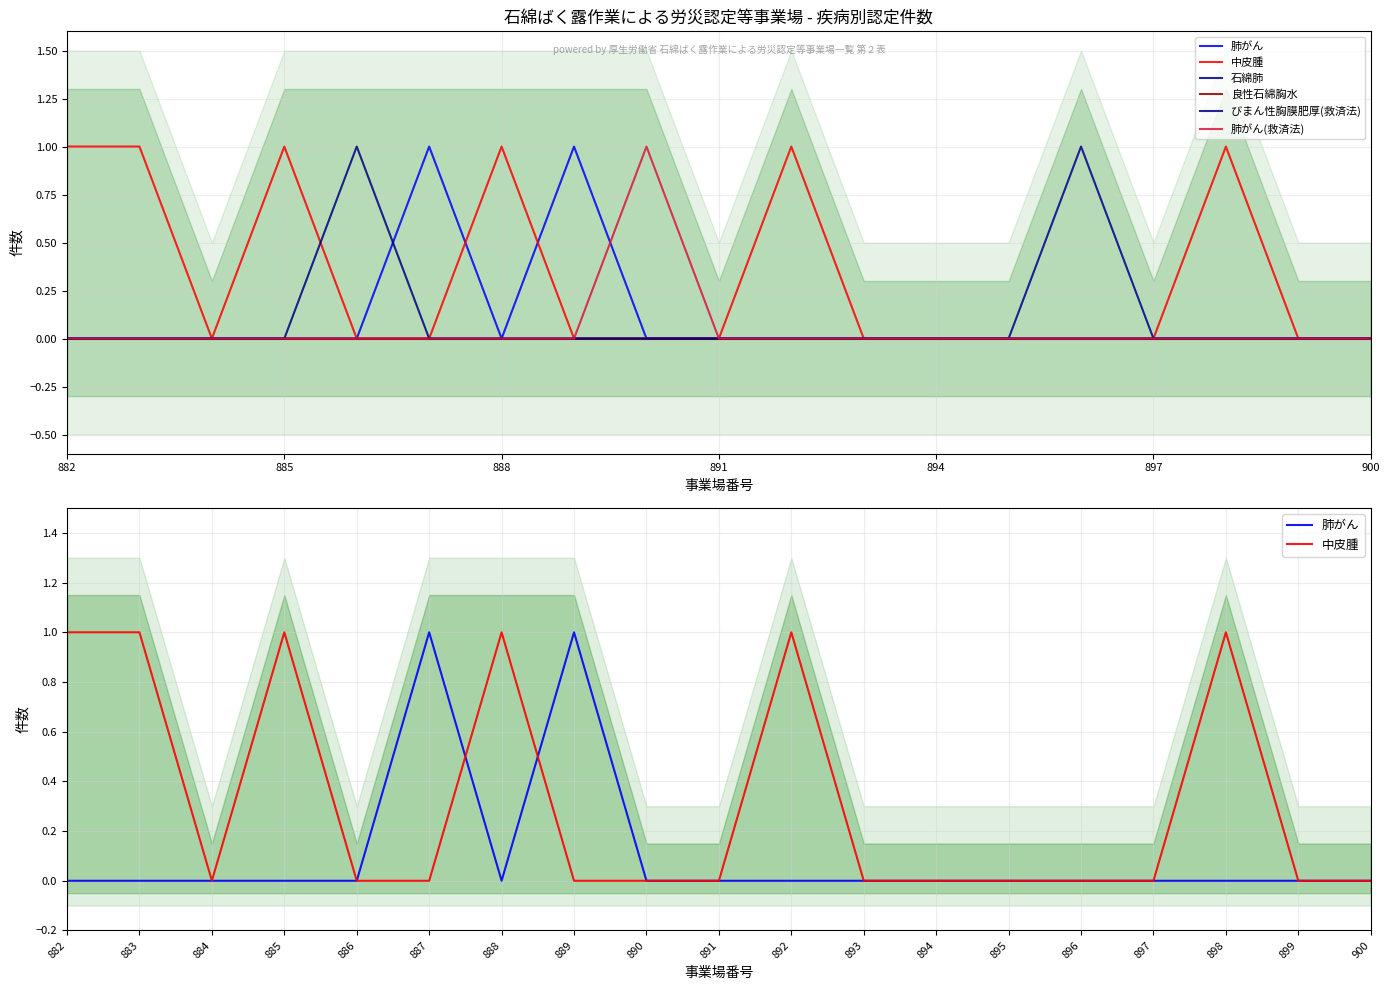

At which label is 石綿肺 closest to 0?

882